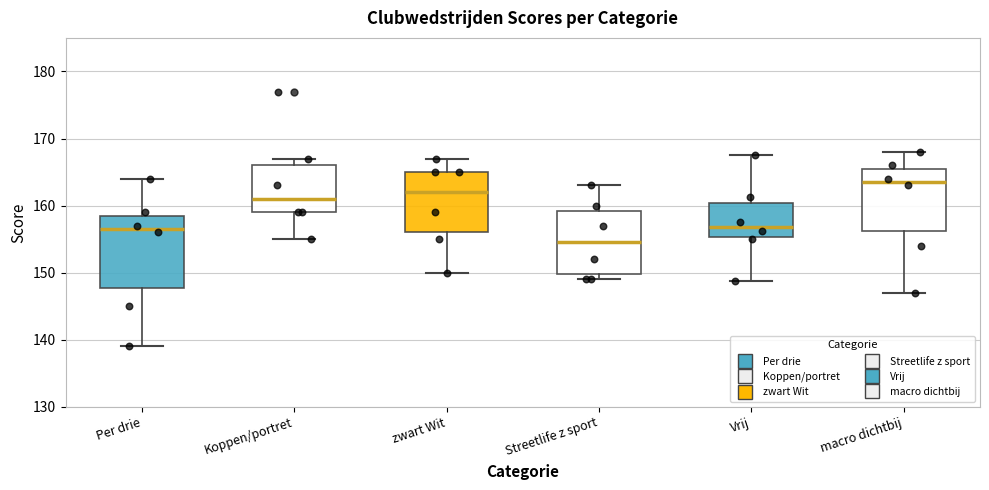

Reading left to right, transcribe this box plot: for each box, give where its median line is, the range the box spans, and where its two whiskers end, as read against the y-axis. The values are not printed on the chart, so give them approximately, as read against the axis.

Per drie: median 157, box 148 to 159, whiskers 139 to 164
Koppen/portret: median 161, box 159 to 166, whiskers 155 to 167
zwart Wit: median 162, box 156 to 165, whiskers 150 to 167
Streetlife z sport: median 155, box 150 to 159, whiskers 149 to 163
Vrij: median 157, box 155 to 160, whiskers 149 to 168
macro dichtbij: median 164, box 156 to 166, whiskers 147 to 168